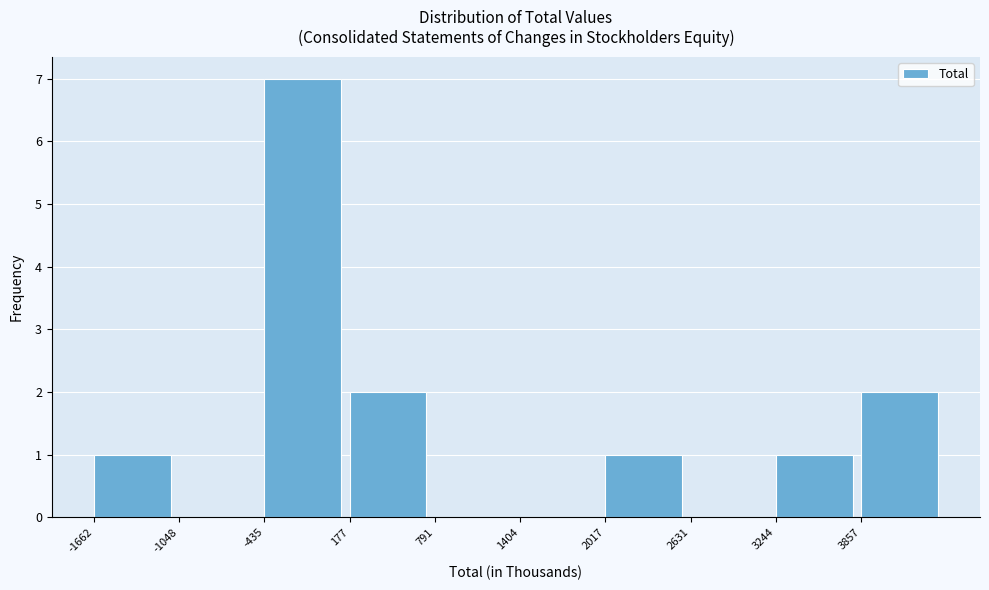

Reading left to right, transcribe this chart: for each bar, give the range it covers on the x-axis and its height. Neither the bar edges nor the heights are printed on the chart, so give them approximately, as read against the axes.

-1700 to -1000: 1
-1000 to -400: 0
-400 to 200: 7
200 to 800: 2
800 to 1400: 0
1400 to 2000: 0
2000 to 2600: 1
2600 to 3200: 0
3200 to 3900: 1
3900 to 4500: 2